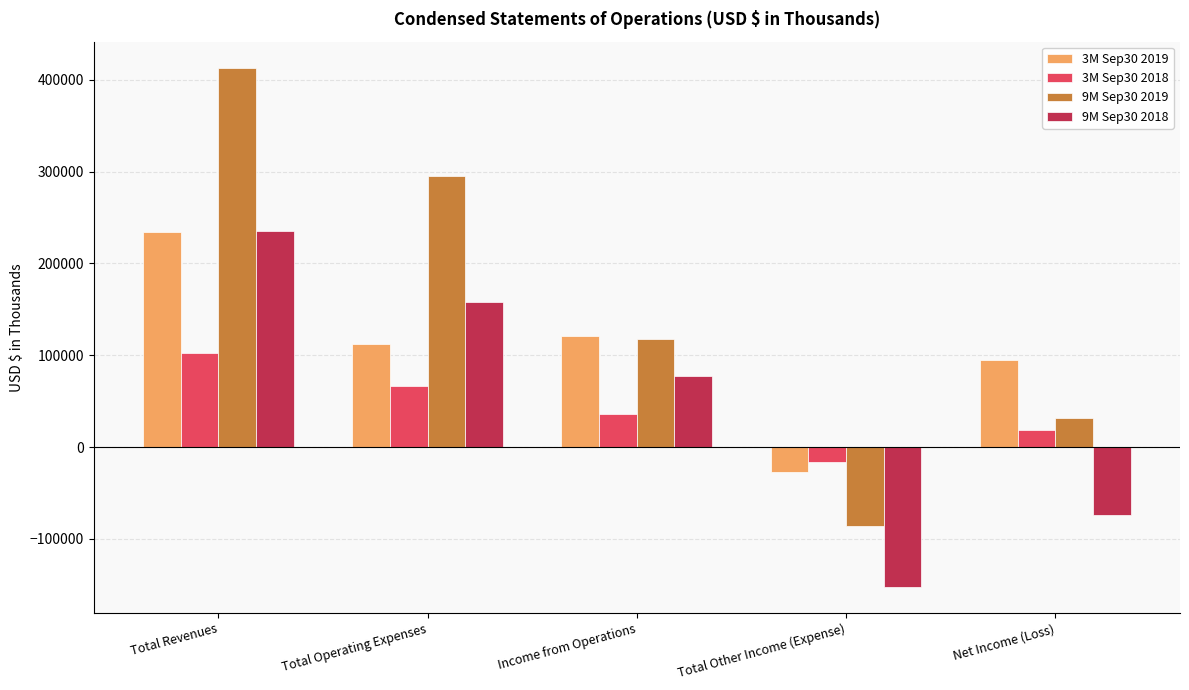

At which category is the sum across all series the highest?

Total Revenues